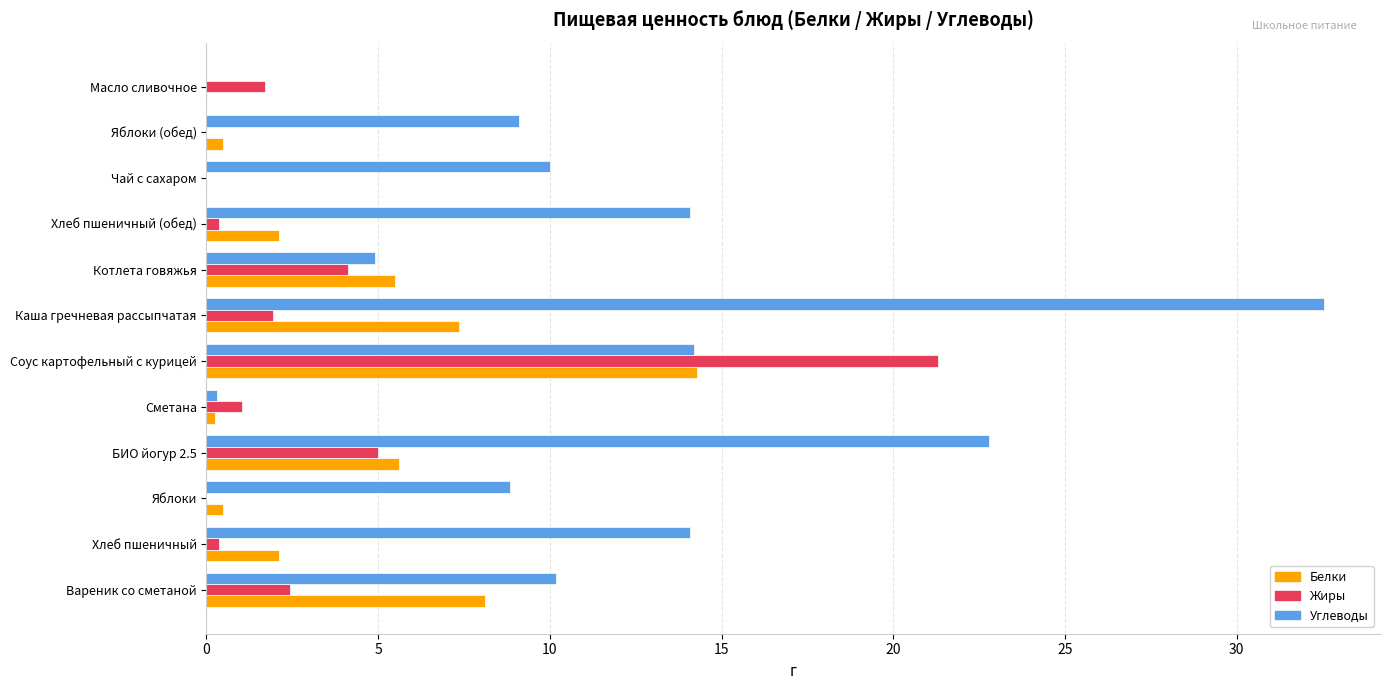

What are all the series names shown in the legend?

Белки, Жиры, Углеводы